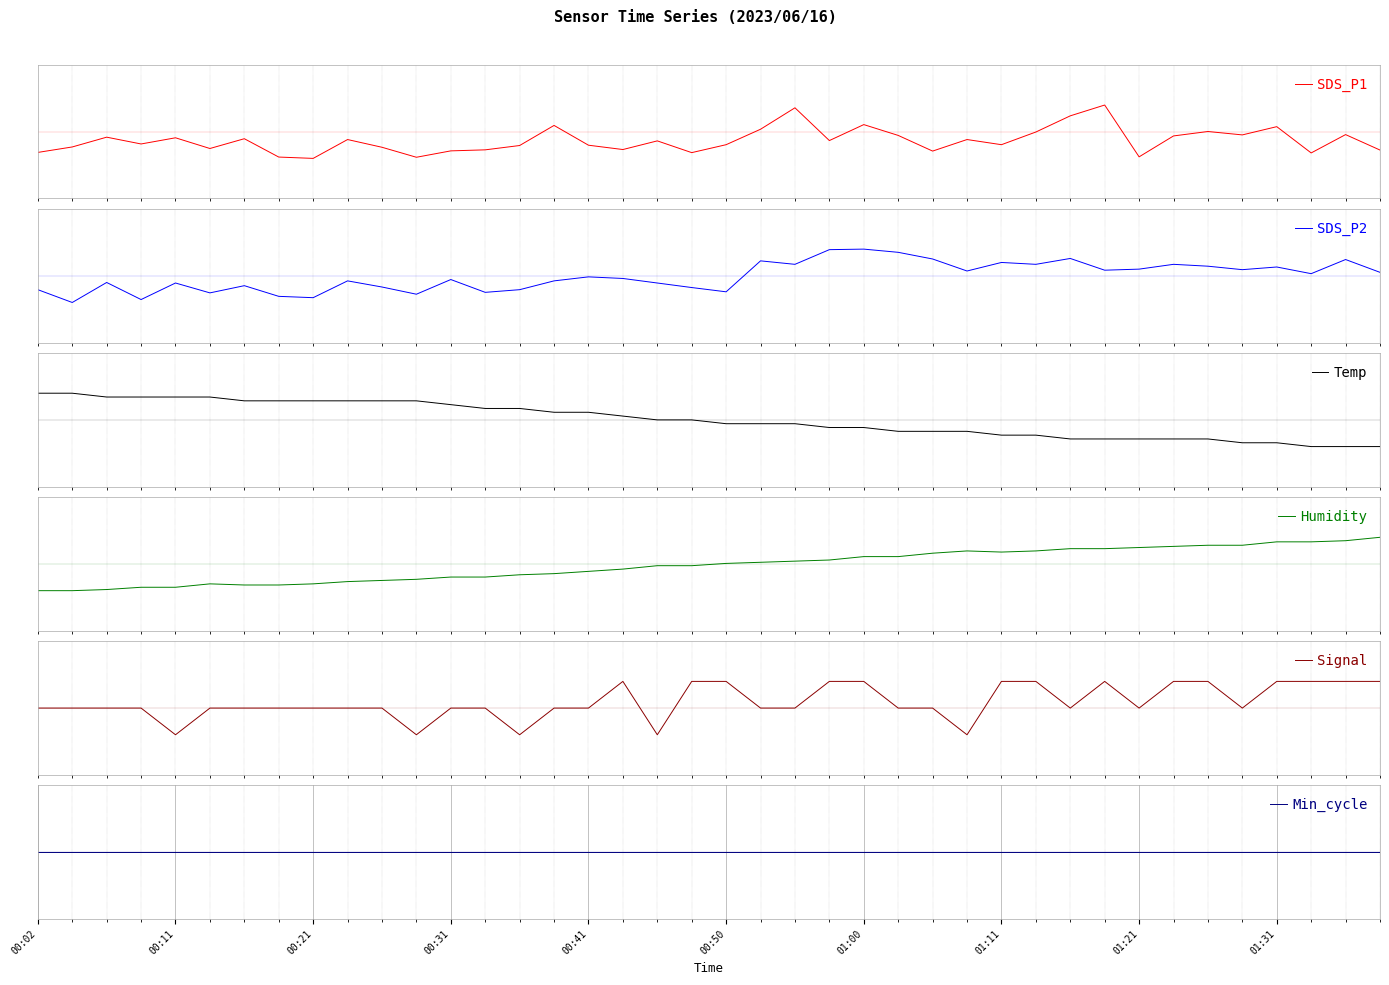

Is the value of Signal at 29 greater than the value of SDS_P2 at 14?

Yes